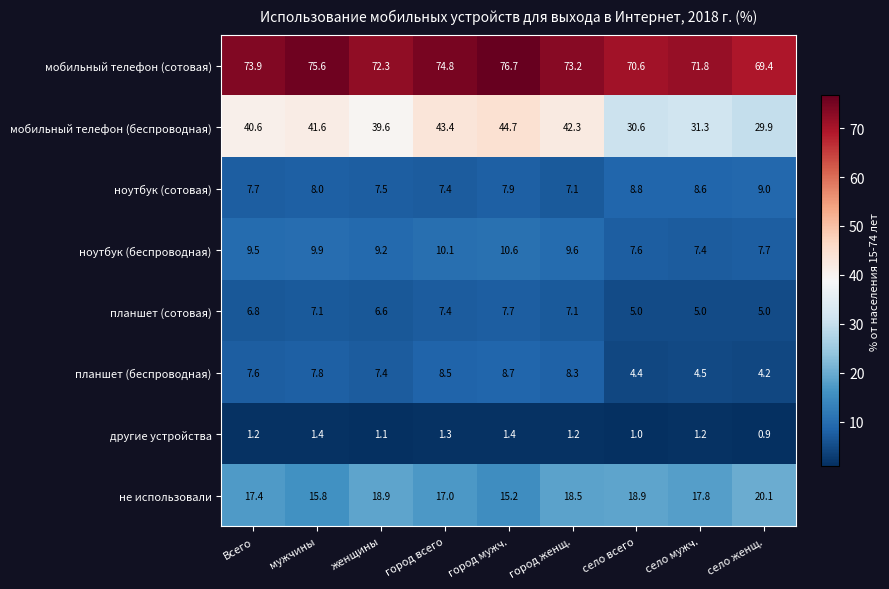

Count the number of categories in the chart.

9